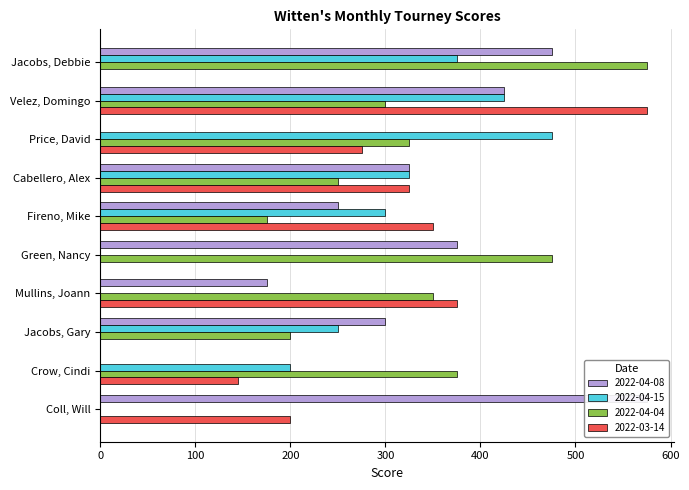

Reading right to left, list all the values displayed in this chart.

2022-04-08: Coll, Will=575	Crow, Cindi=0	Jacobs, Gary=300	Mullins, Joann=175	Green, Nancy=375	Fireno, Mike=250	Cabellero, Alex=325	Price, David=0	Velez, Domingo=425	Jacobs, Debbie=475
2022-04-15: Coll, Will=0	Crow, Cindi=200	Jacobs, Gary=250	Mullins, Joann=0	Green, Nancy=0	Fireno, Mike=300	Cabellero, Alex=325	Price, David=475	Velez, Domingo=425	Jacobs, Debbie=375
2022-03-14: Coll, Will=200	Crow, Cindi=145	Jacobs, Gary=0	Mullins, Joann=375	Green, Nancy=0	Fireno, Mike=350	Cabellero, Alex=325	Price, David=275	Velez, Domingo=575	Jacobs, Debbie=0
2022-04-04: Coll, Will=0	Crow, Cindi=375	Jacobs, Gary=200	Mullins, Joann=350	Green, Nancy=475	Fireno, Mike=175	Cabellero, Alex=250	Price, David=325	Velez, Domingo=300	Jacobs, Debbie=575